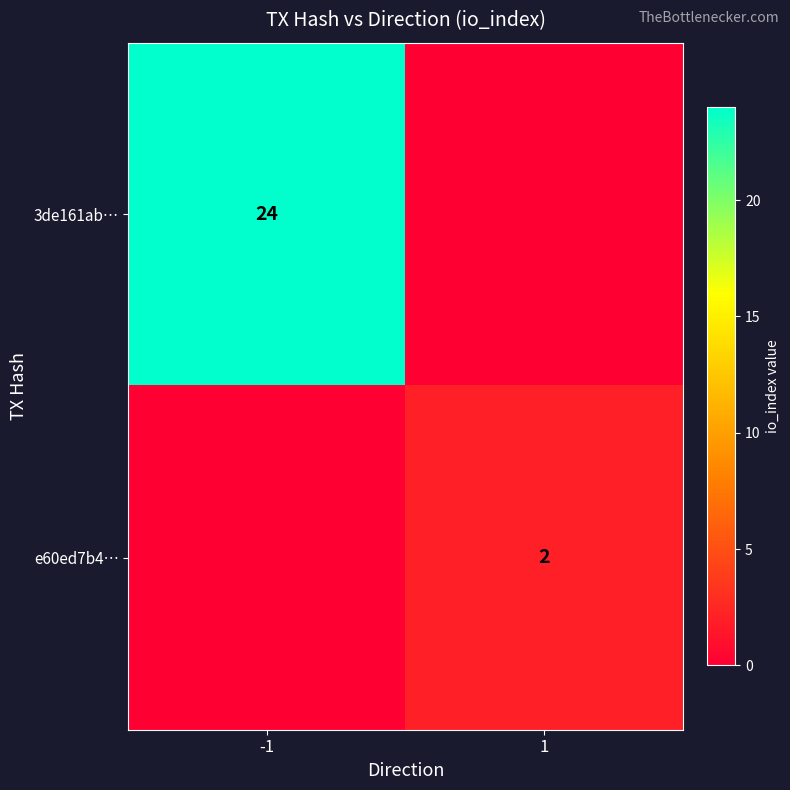

At how many categories does at least one series exceed 1?

2